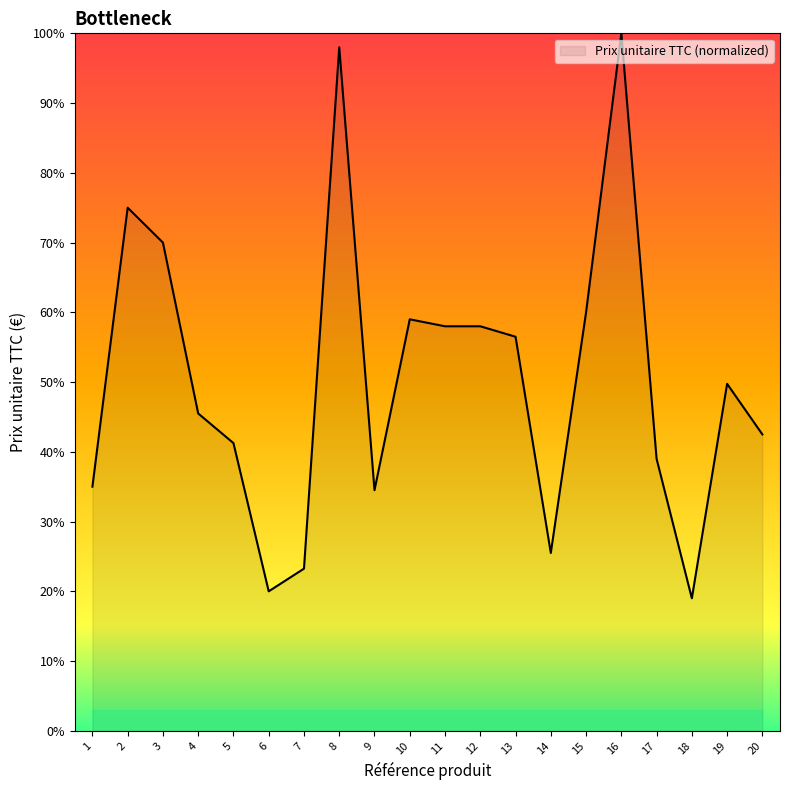

What is the ratio of the value at 2 to the value at 20?

1.8